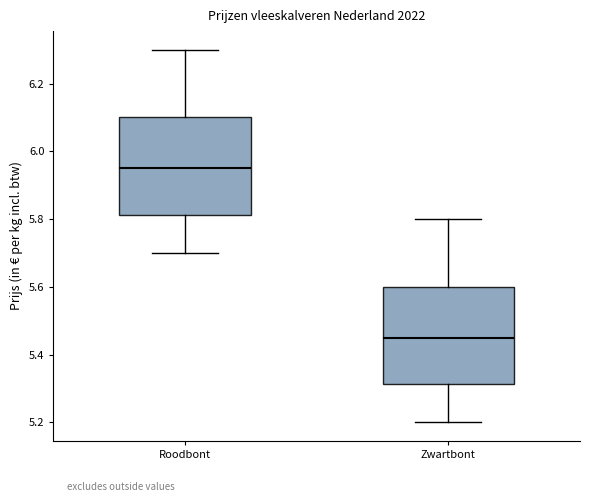

Reading left to right, transcribe this box plot: for each box, give where its median line is, the range the box spans, and where its two whiskers end, as read against the y-axis. The values are not printed on the chart, so give them approximately, as read against the axis.

Roodbont: median 5.96, box 5.82 to 6.10, whiskers 5.70 to 6.30
Zwartbont: median 5.46, box 5.32 to 5.60, whiskers 5.20 to 5.80